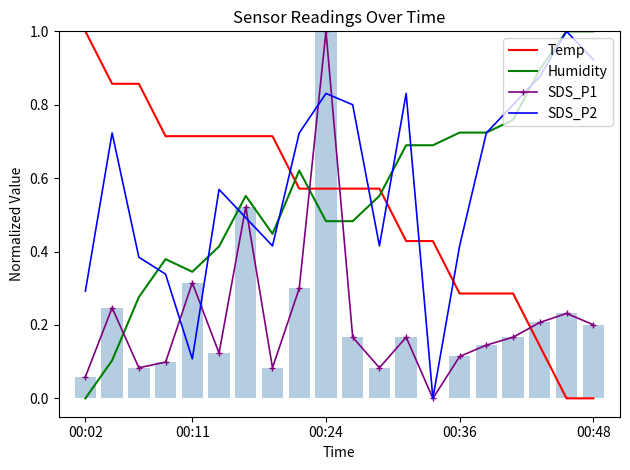

What is the value of the SDS_P2 bar at the 4th from the left?

0.3